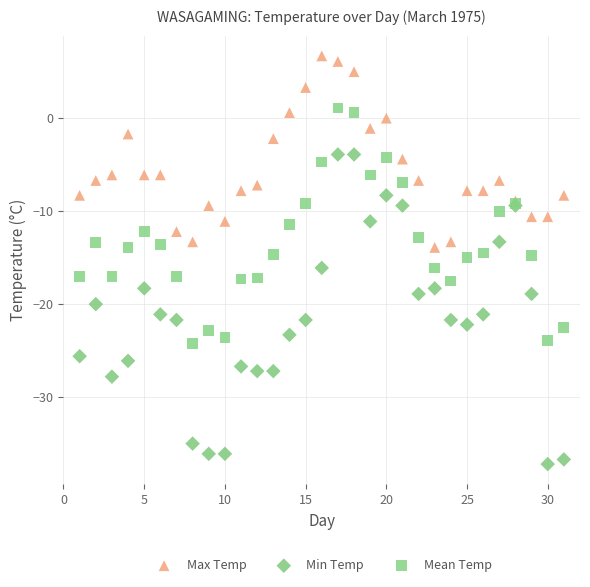

Which series has the widest spread of Y values?

Min Temp